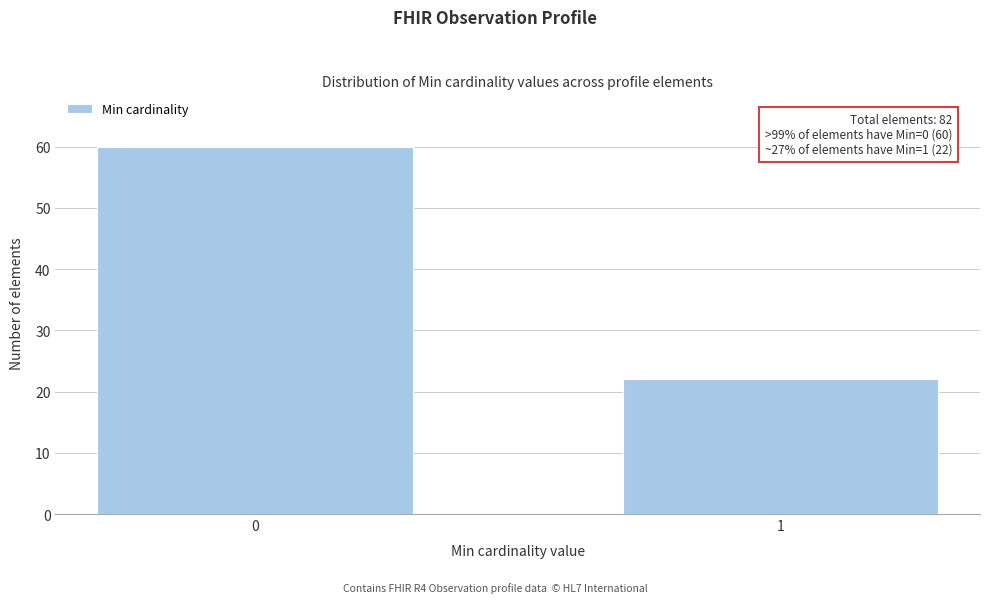

Reading right to left, extract all data points from this chart.

22	60